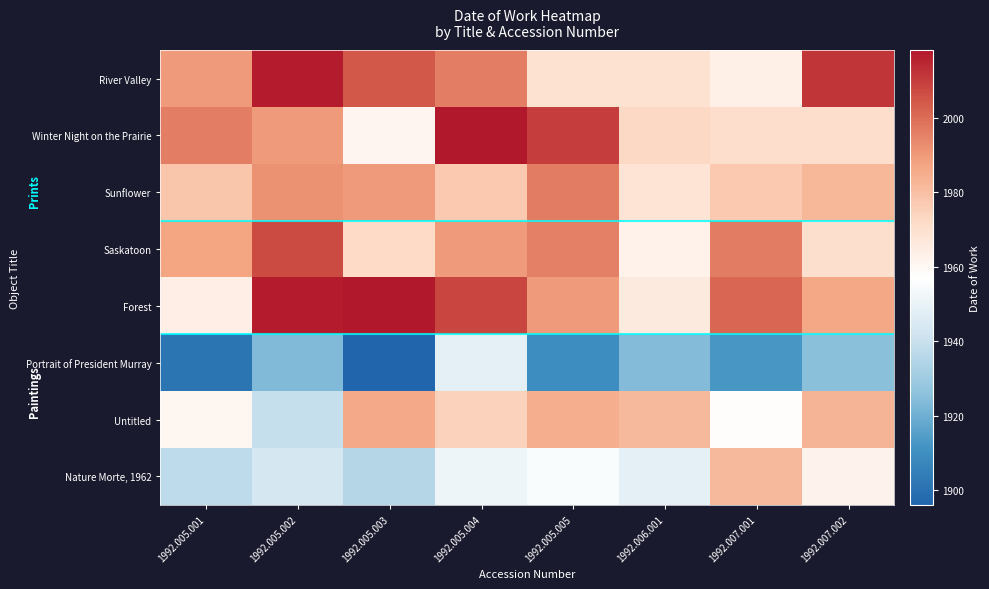

At how many categories does at least one series exceed 2005?

5